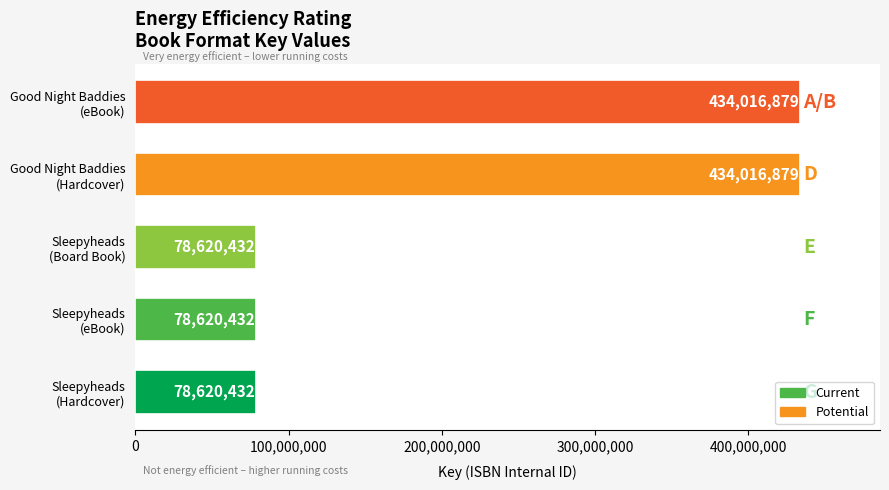

What is the greatest value displayed?

434016879